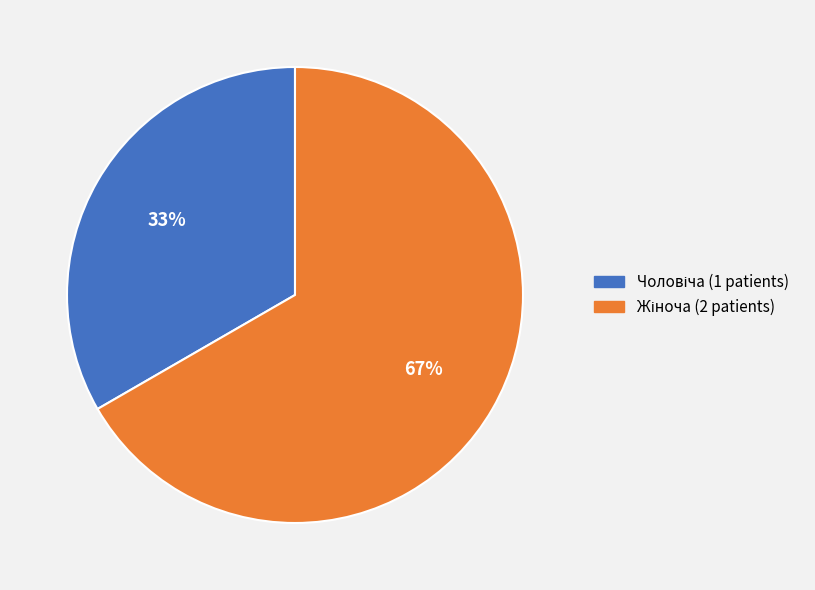

Does any single category account for the majority?

Yes